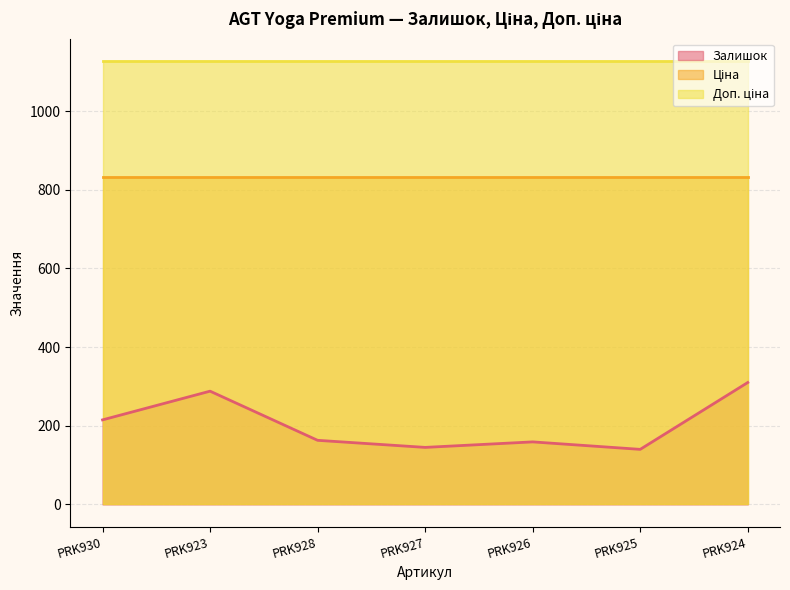

What is the sum of the Залишок values at PRK928 and PRK930?

378.0